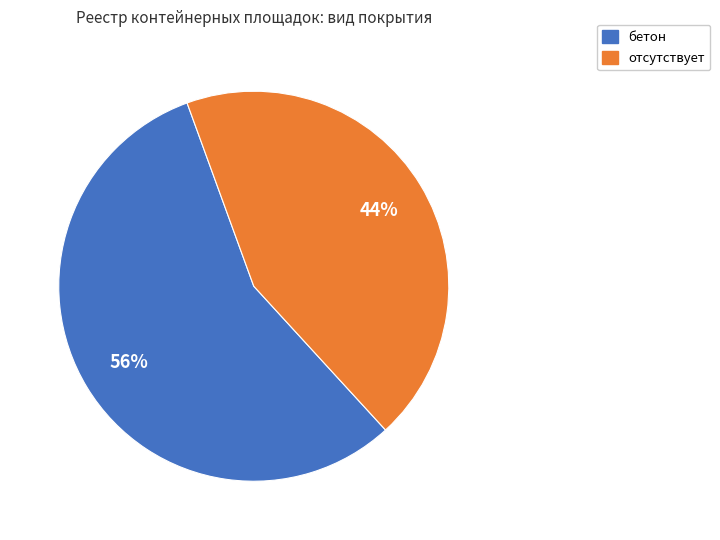

To the nearest percent, what is the combined percentage of бетон and отсутствует?

100%